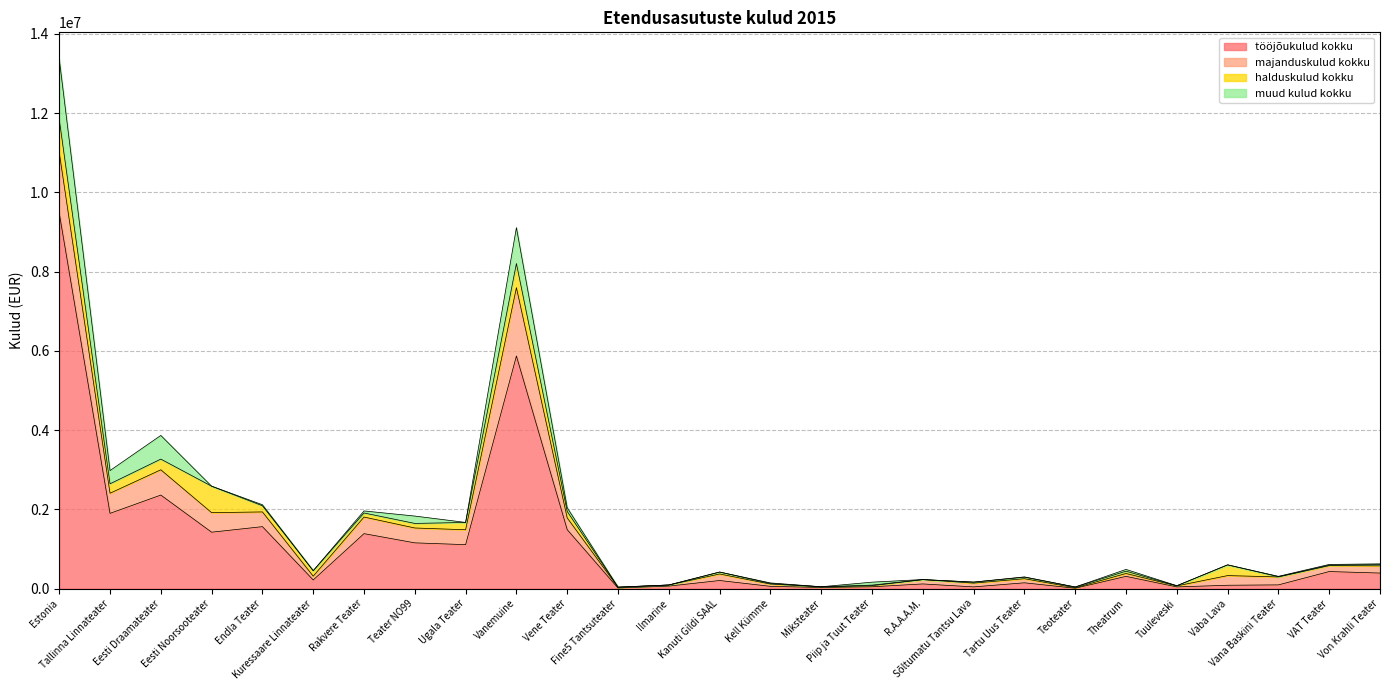

Reading left to right, list all the values displayed in this chart.

tööjõukulud kokku: 9479772	1898937	2360224	1423396	1563375	218368	1386785	1154462	1108803	5869713	1487038	14054	63032	204451	57100	28430	45914	117817	43159	146313	9355	309120	42703	84628	93878	430602	392256
majanduskulud kokku: 1530132	507665	637613	492859	371547	95574	419037	374999	376004	1723640	296409	18541	28251	164287	57300	16832	27351	109223	95346	103566	12762	72510	25484	243727	200648	148410	182201
halduskulud kokku: 834002	238032	269712	667413	155526	137704	102419	115151	184833	608878	164055	2900	0	49073	16000	1437	14785	0	25200	38405	18545	57567	4142	270875	6244	14031	29632
muud kulud kokku: 1523411	333660	597606	0	25455	0	51563	185919	0	905402	93326	3599	0	0	12800	0	74689	2093	0	6975	0	45000	0	0	8974	16566	20043